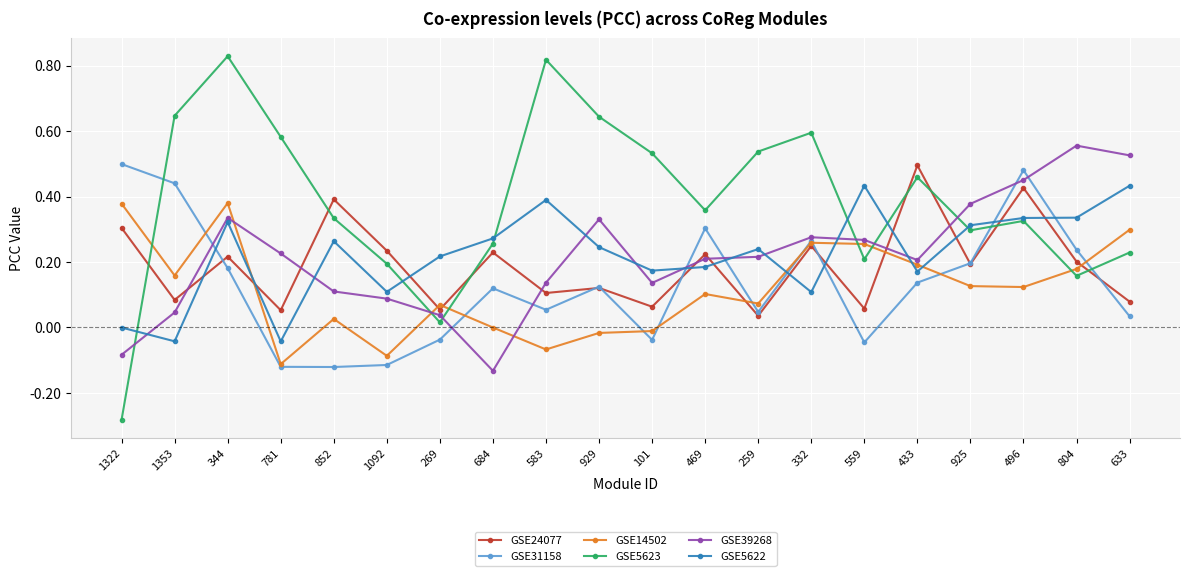

How many lines are shown in the chart?

6